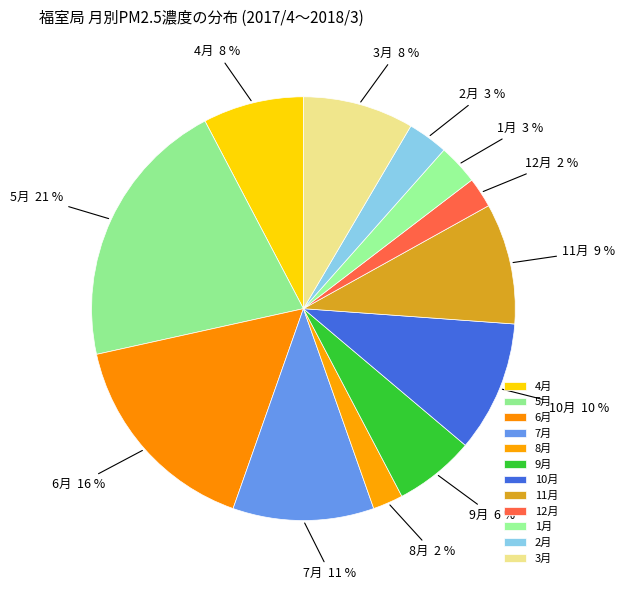

True or false: 12月 accounts for 14% of the total.

False